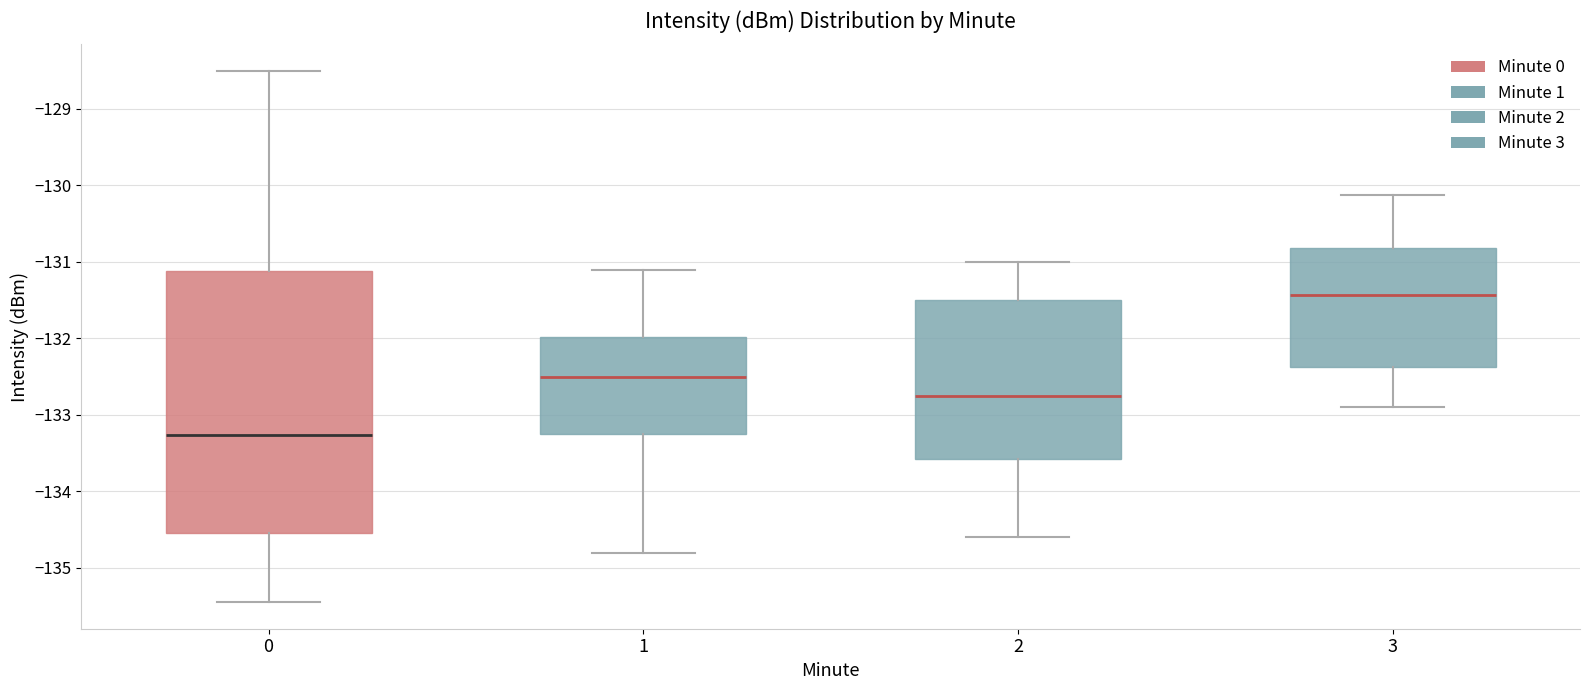

Reading left to right, read every box against the y-axis: the position of its median line, the range the box covers, and the ends of its whiskers. The values are not printed on the chart, so give them approximately, as read against the axis.

0: median -133.3, box -134.5 to -131.1, whiskers -135.4 to -128.5
1: median -132.5, box -133.3 to -132.0, whiskers -134.8 to -131.1
2: median -132.7, box -133.6 to -131.5, whiskers -134.6 to -131.0
3: median -131.4, box -132.4 to -130.8, whiskers -132.9 to -130.1